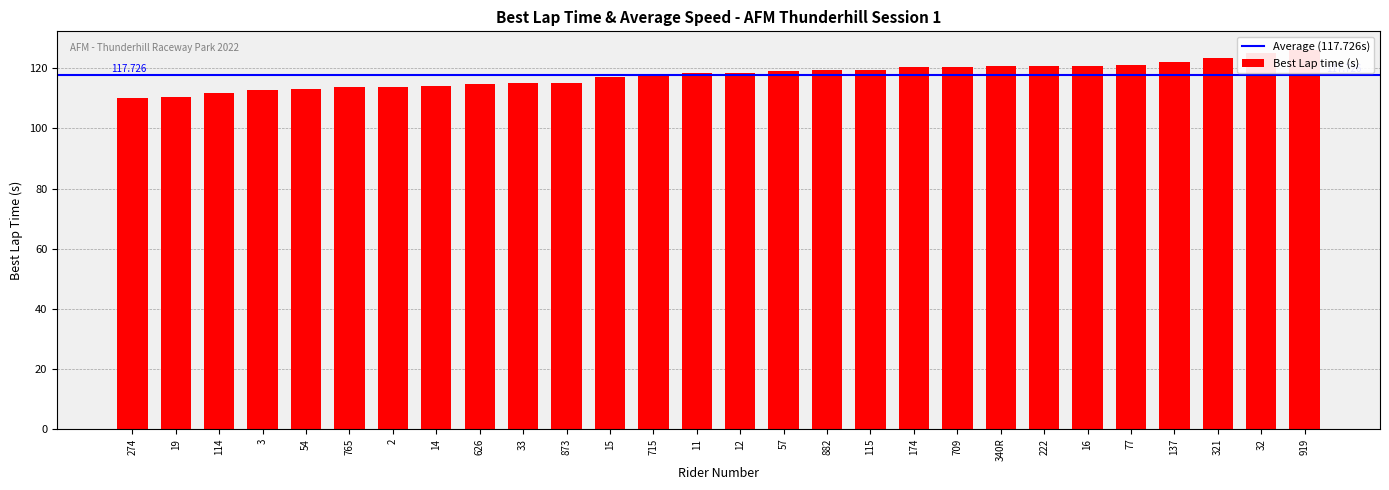

What is the sum of all values?

3296.3